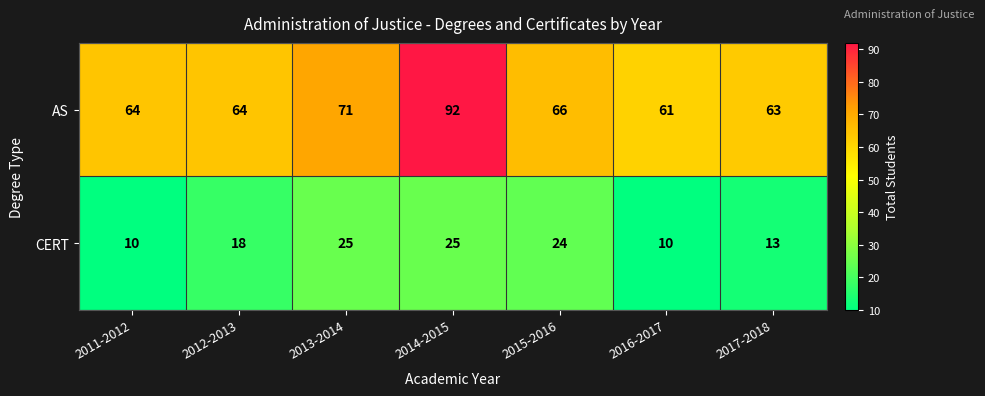

How many categories are shown in the chart?

7